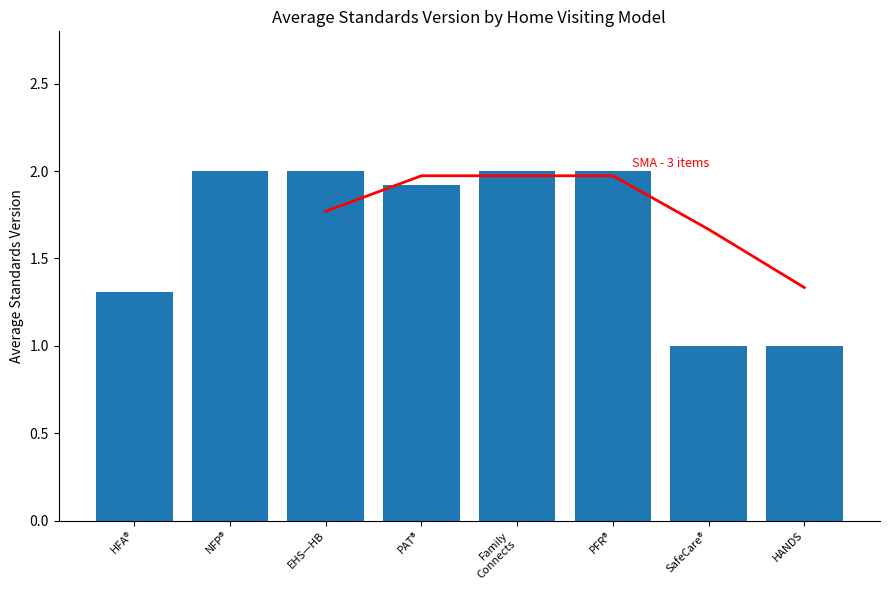

What are all the series names shown in the legend?

SMA - 3 items, Average Standards Version